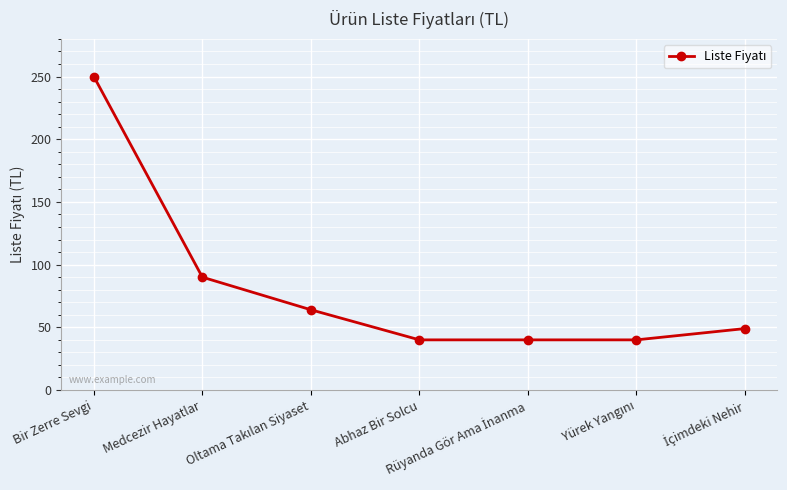

What is the difference between the maximum and second lowest values?

210